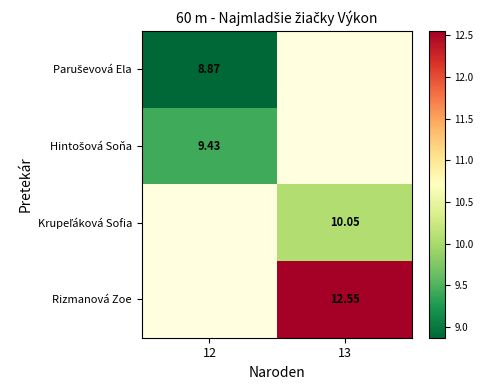

Between 12 and 13, which is larger?

13